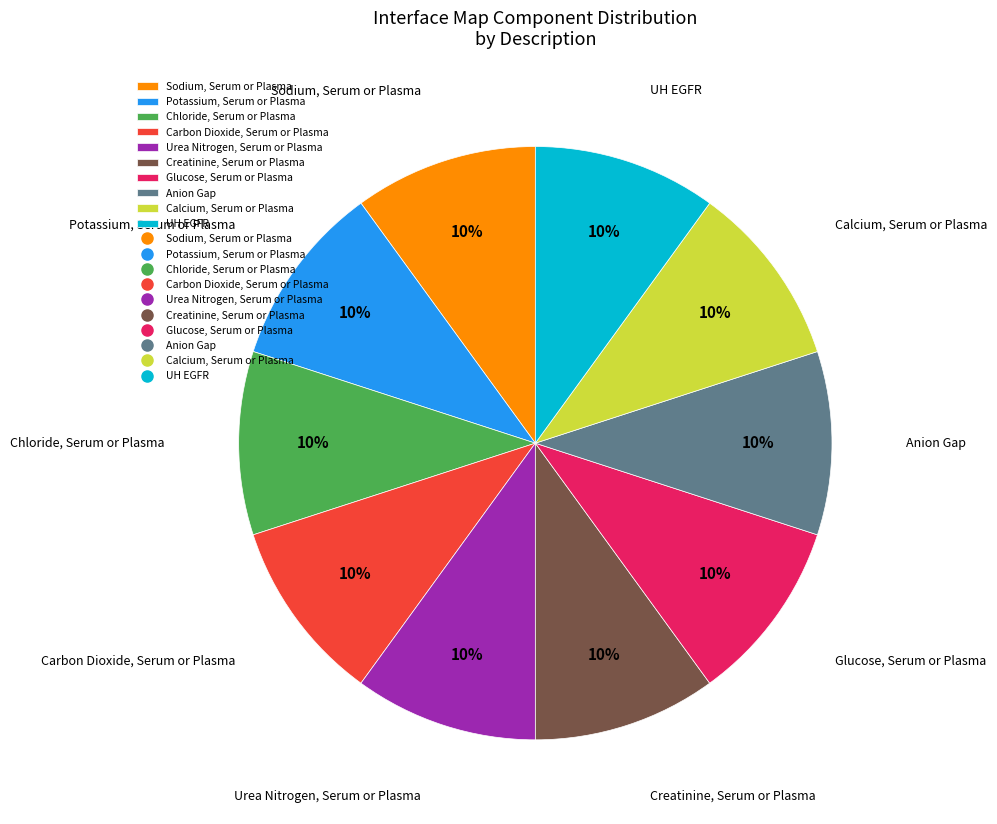

Is there a majority slice in this chart?

No